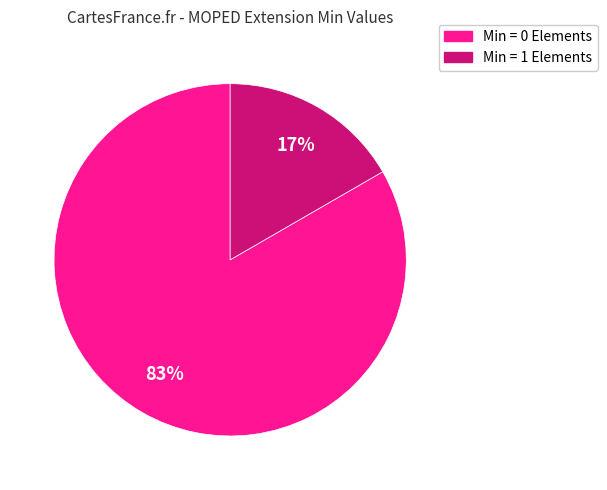

Count the number of slices in the pie.

2